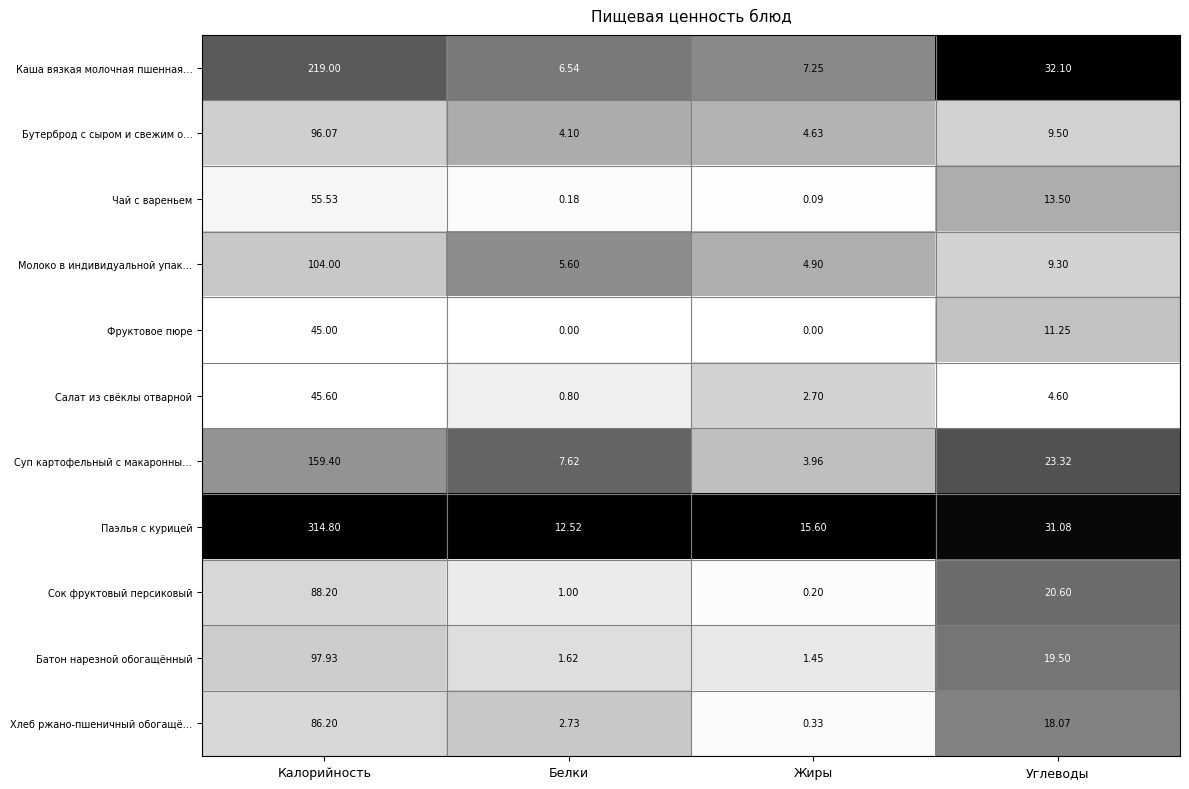

At which label does Паэлья с курицей reach its minimum?

Белки